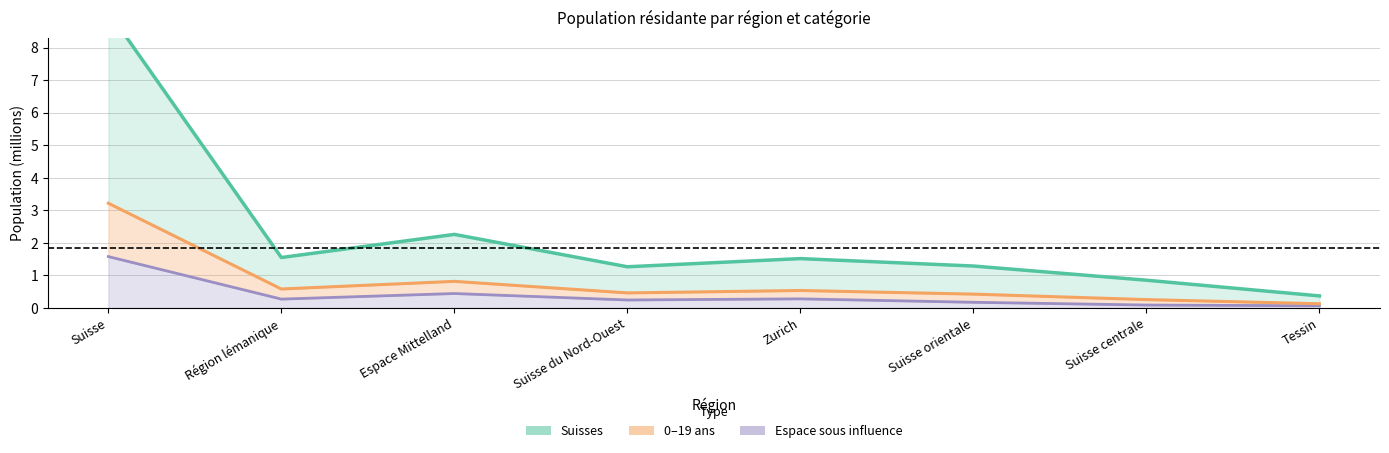

Is it true that Suisses (line) equals 1.6 at Région lémanique?

True